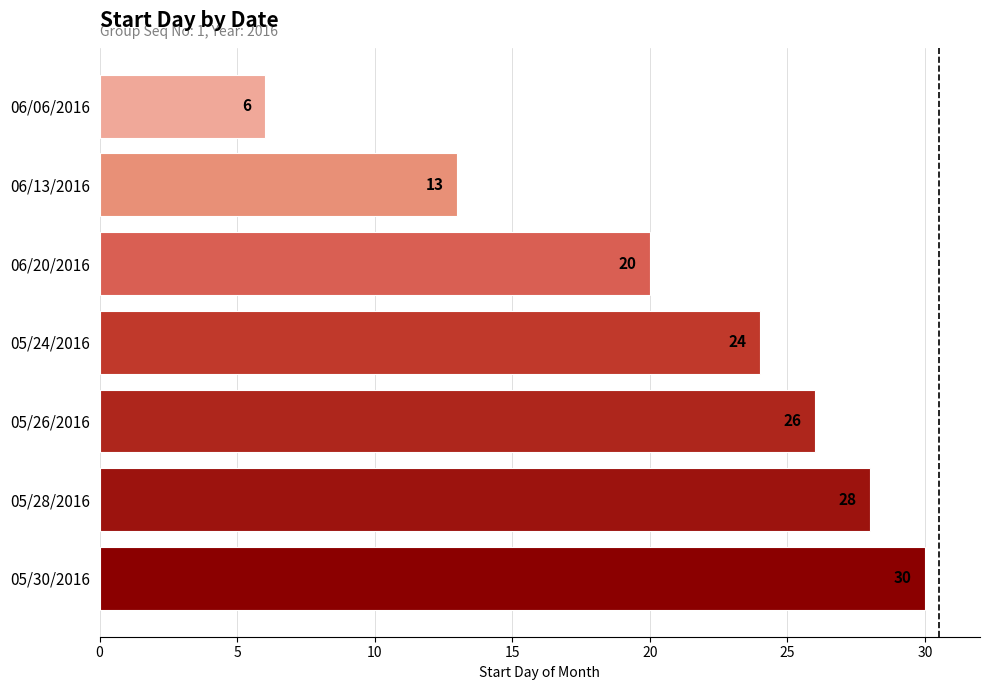

How many distinct data groups are displayed?

1